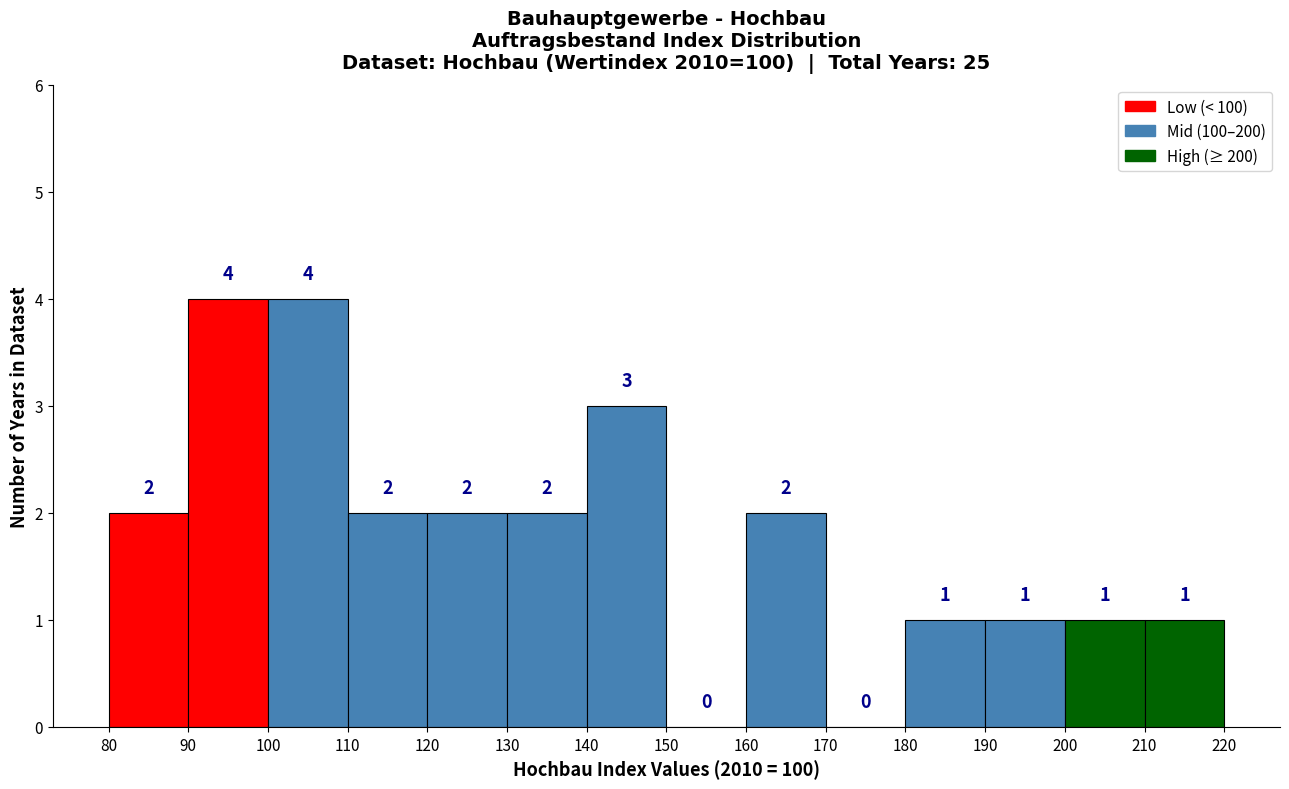

What is the height of the bar covering 180 to 190 on the x-axis?

1